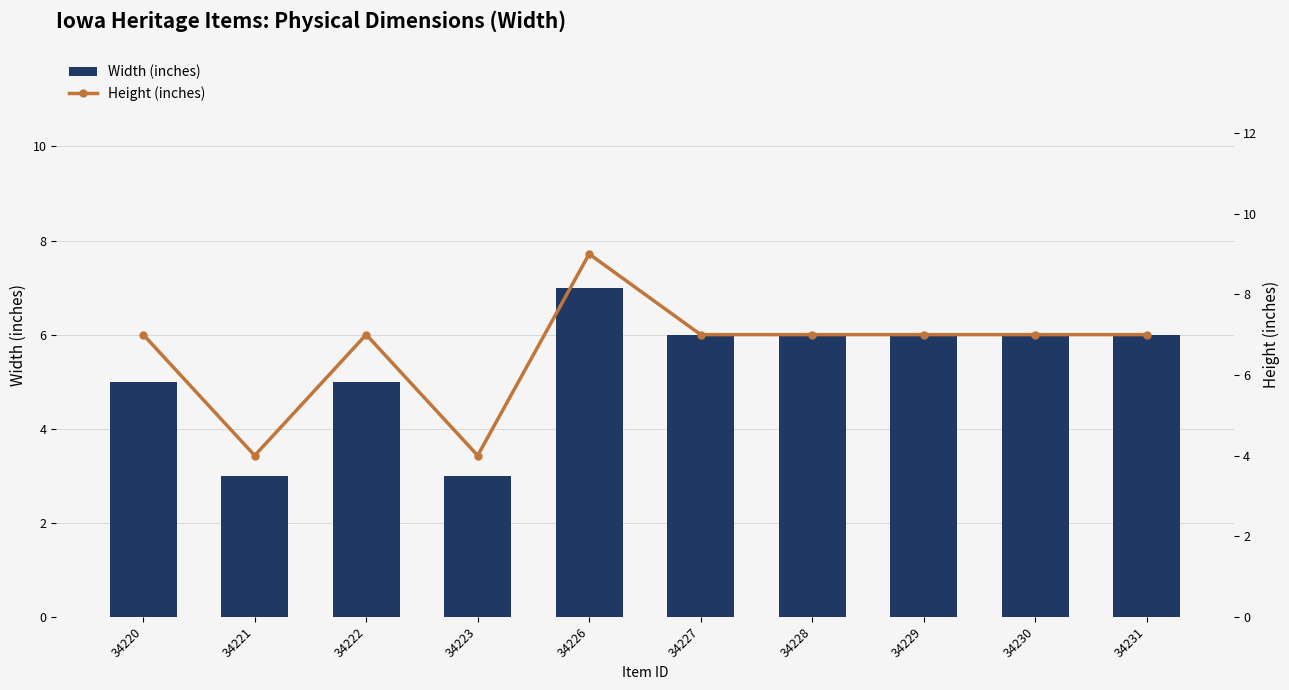

What is the spread (max minus min) of values at 34226?

2